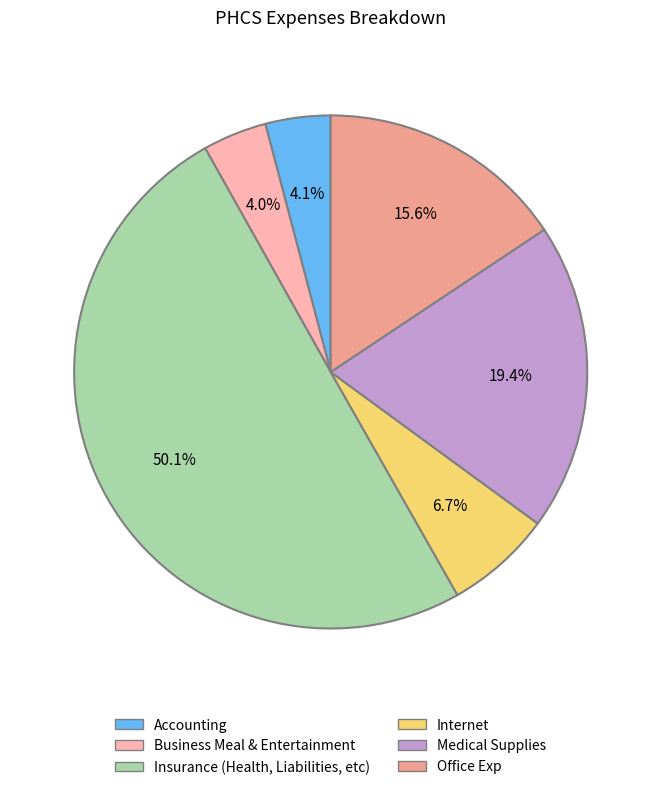

Count the number of slices in the pie.

6